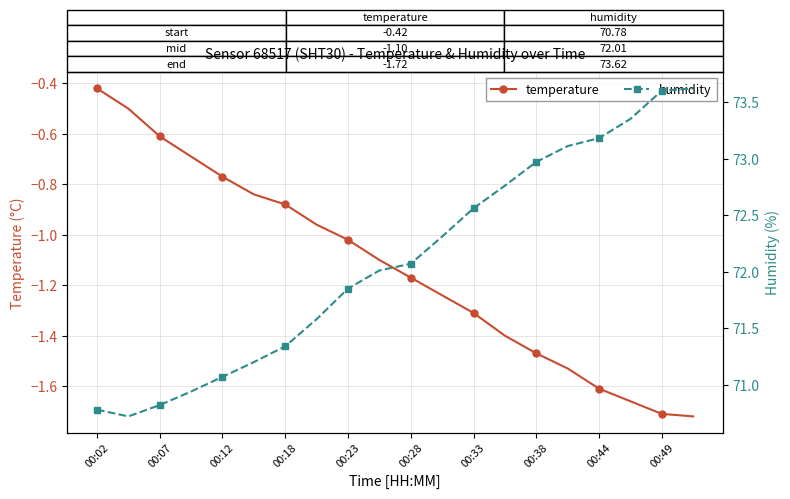

True or false: temperature has more than 0 points higher than both neighbors.

False